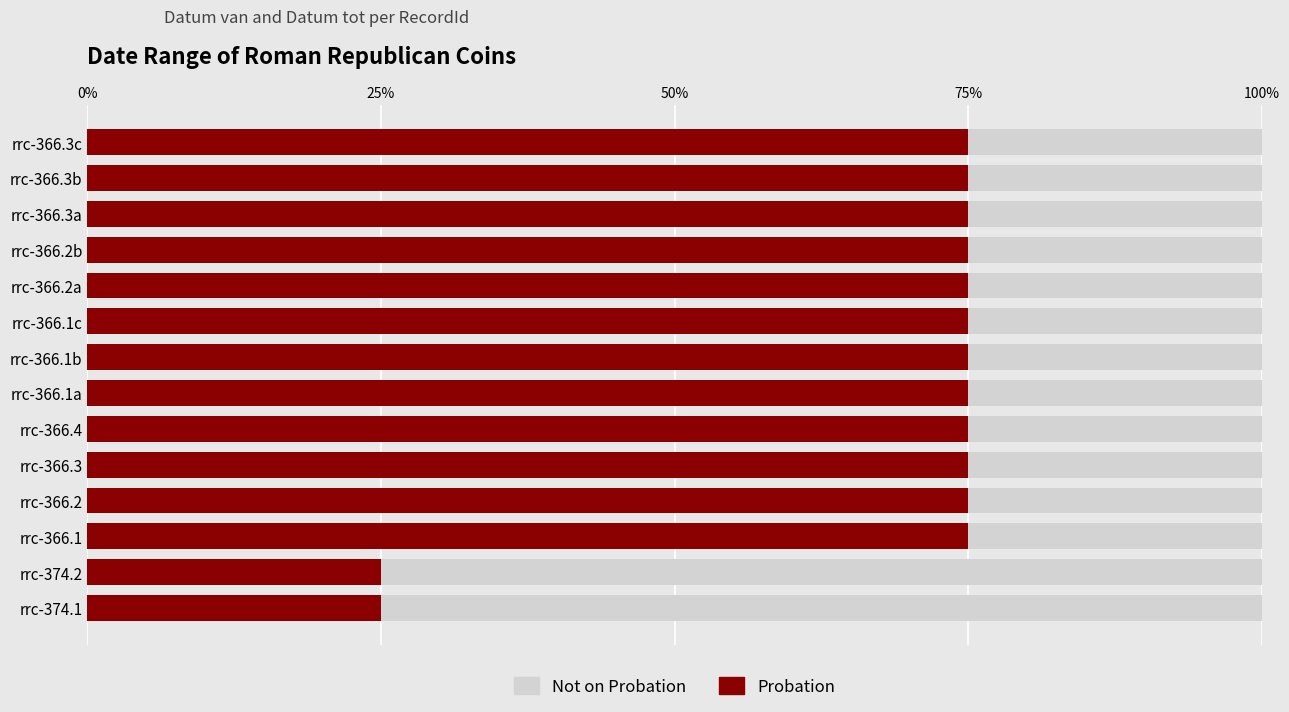

True or false: Not on Probation has a value of 0.2 at 7.

False